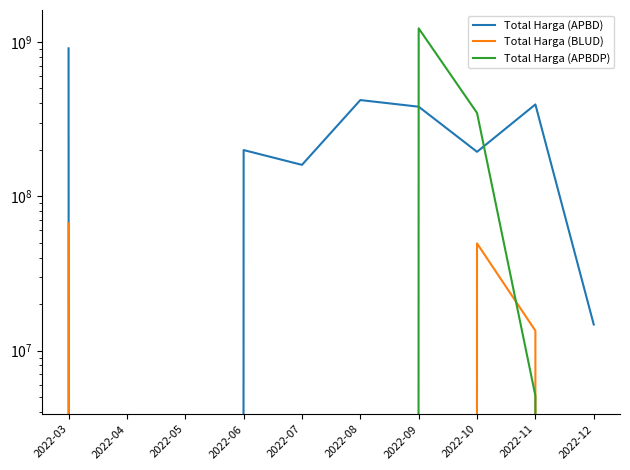

At which category does Total Harga (BLUD) reach its first local peak?

2022-10